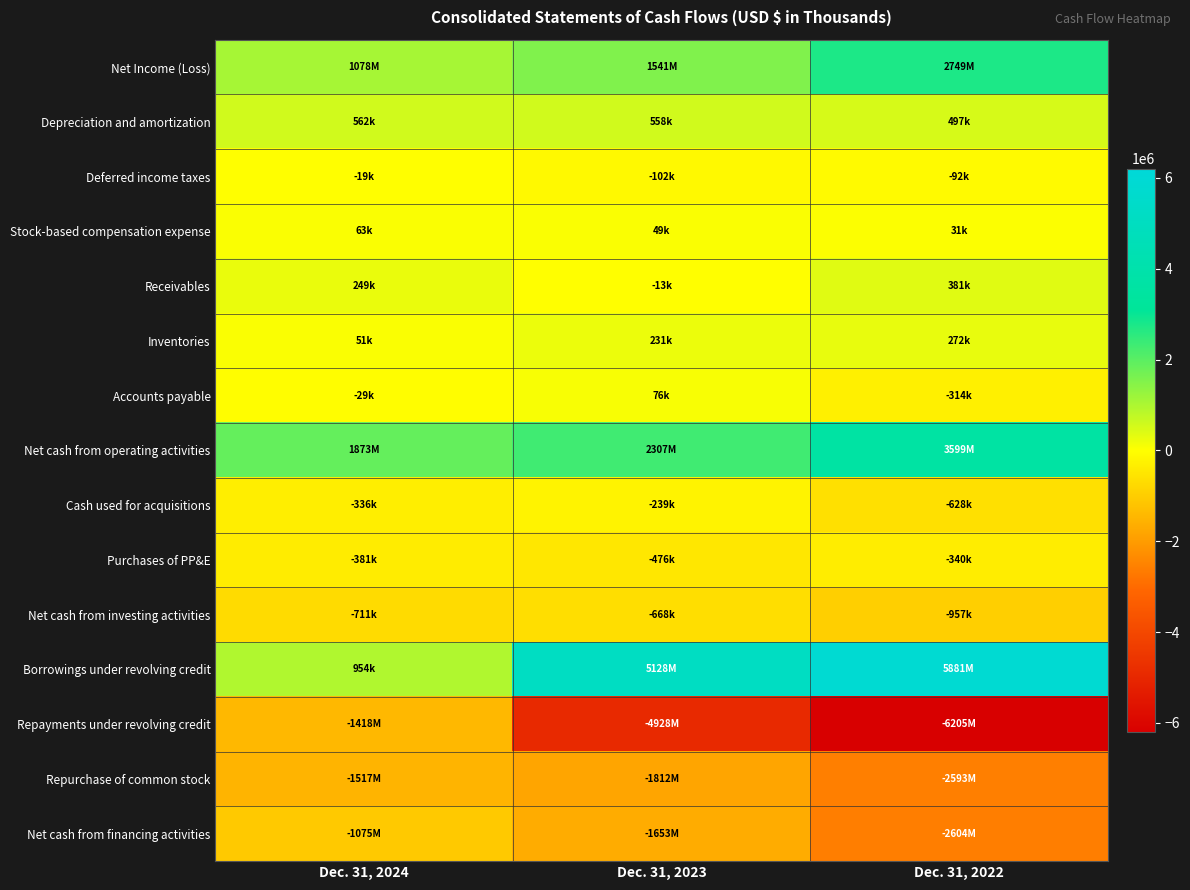

Which has a higher value, Dec. 31, 2022 or Dec. 31, 2024?

Dec. 31, 2022